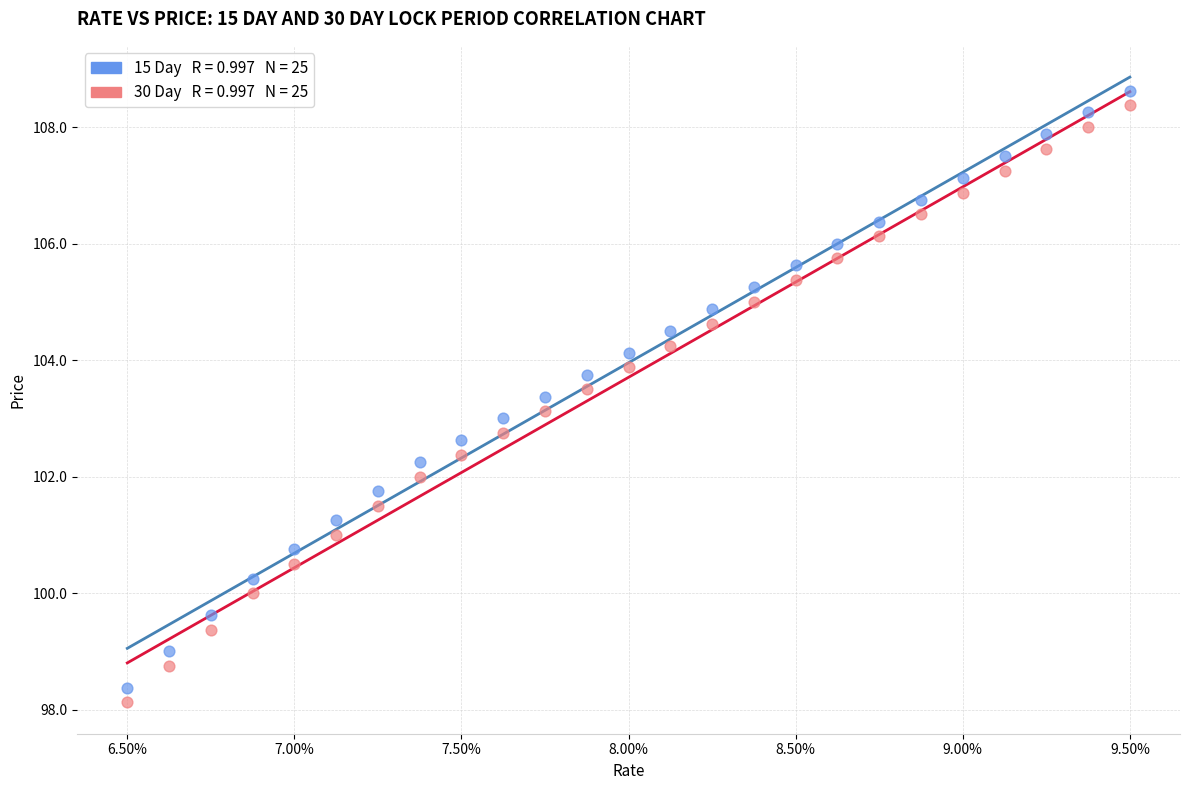

Across all data points, what is the range of X values (max minus min)?

3.0